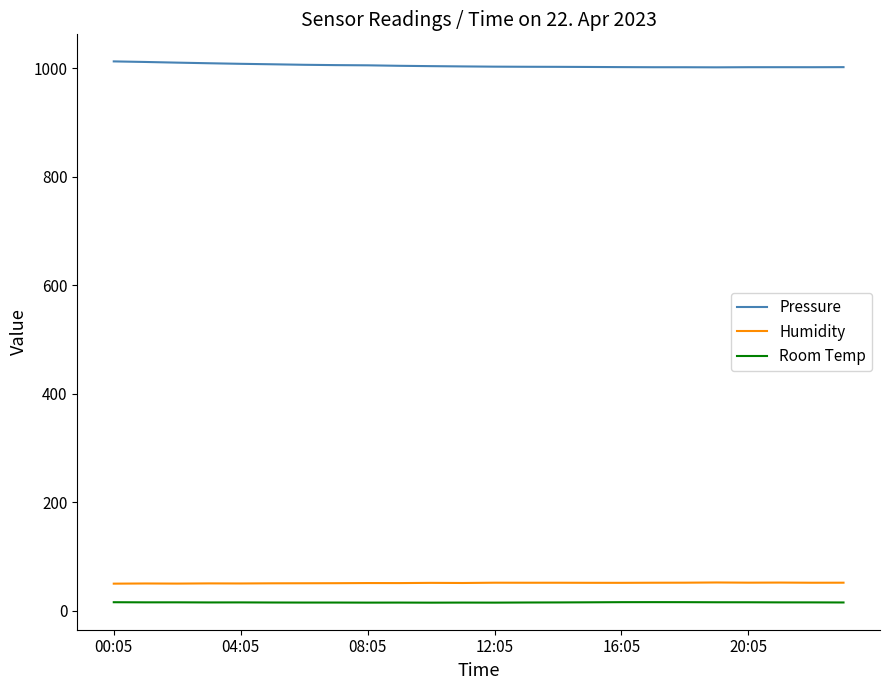

Is this an area chart (filled region under the line)?

No